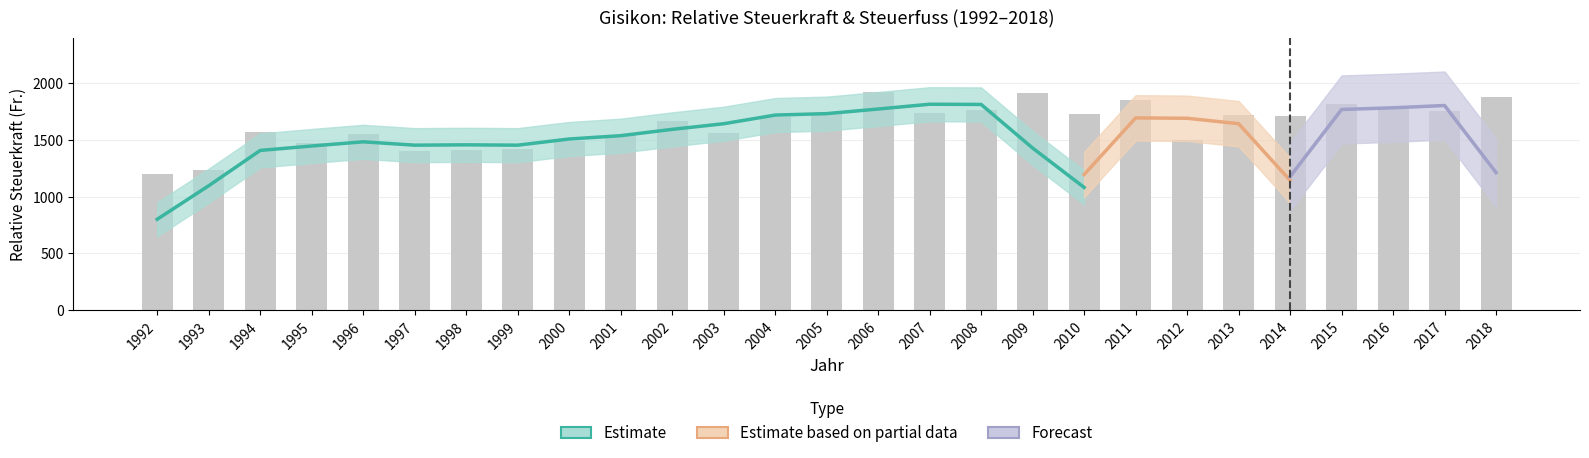

List the labels in order of value, smallest first.

1992, 1993, 1997, 1998, 1999, 1995, 2000, 2012, 2001, 1996, 2003, 1994, 2002, 2004, 2014, 2013, 2010, 2007, 2005, 2017, 2008, 2016, 2015, 2011, 2018, 2009, 2006